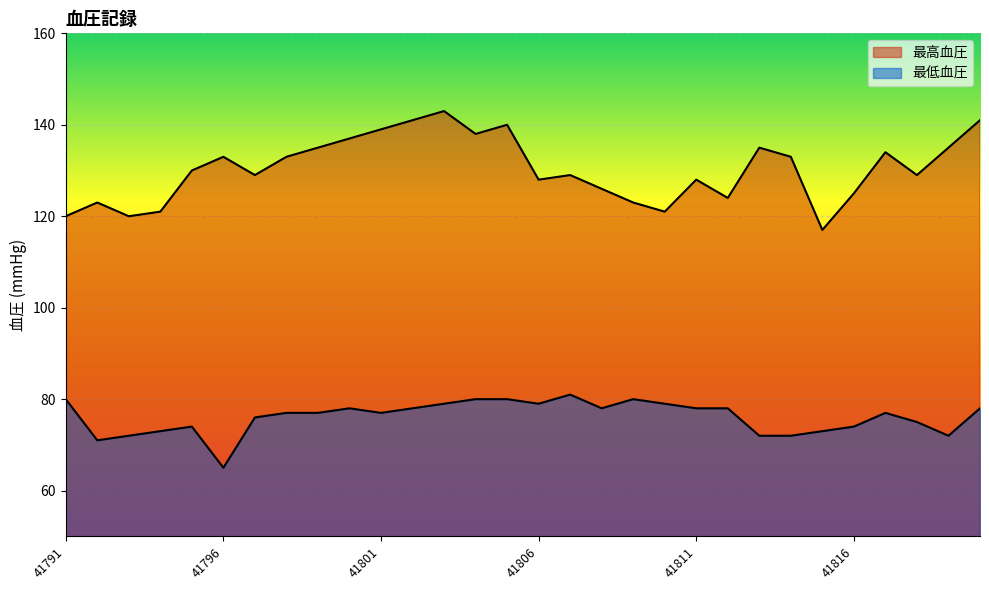

At which label does 最低血圧 first exceed 77?

41791